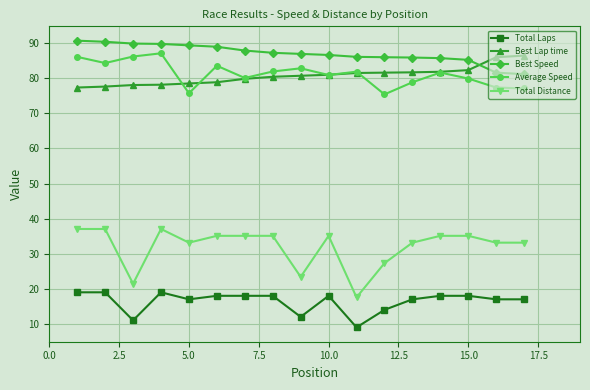

What is the difference between the maximum and minimum values in the Total Laps series?

10.0